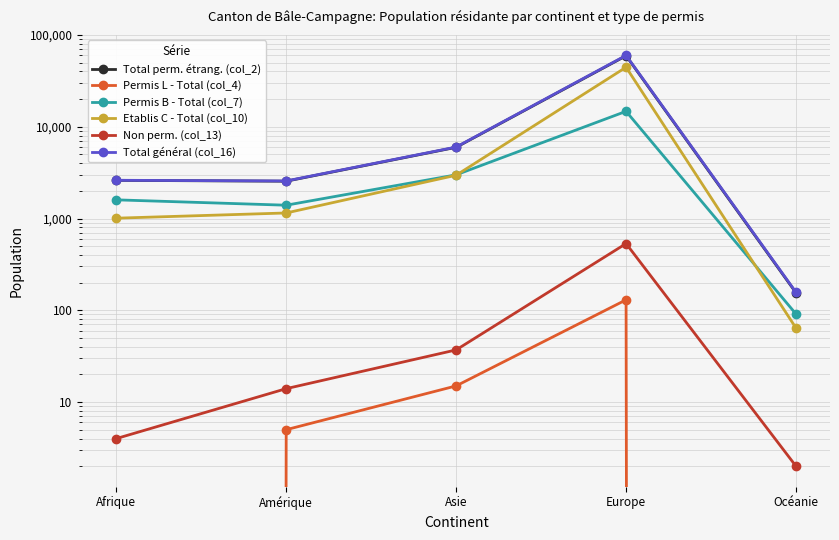

List the series in order of their peak value, highest first.

Total général (col_16), Total perm. étrang. (col_2), Etablis C - Total (col_10), Permis B - Total (col_7), Non perm. (col_13), Permis L - Total (col_4)